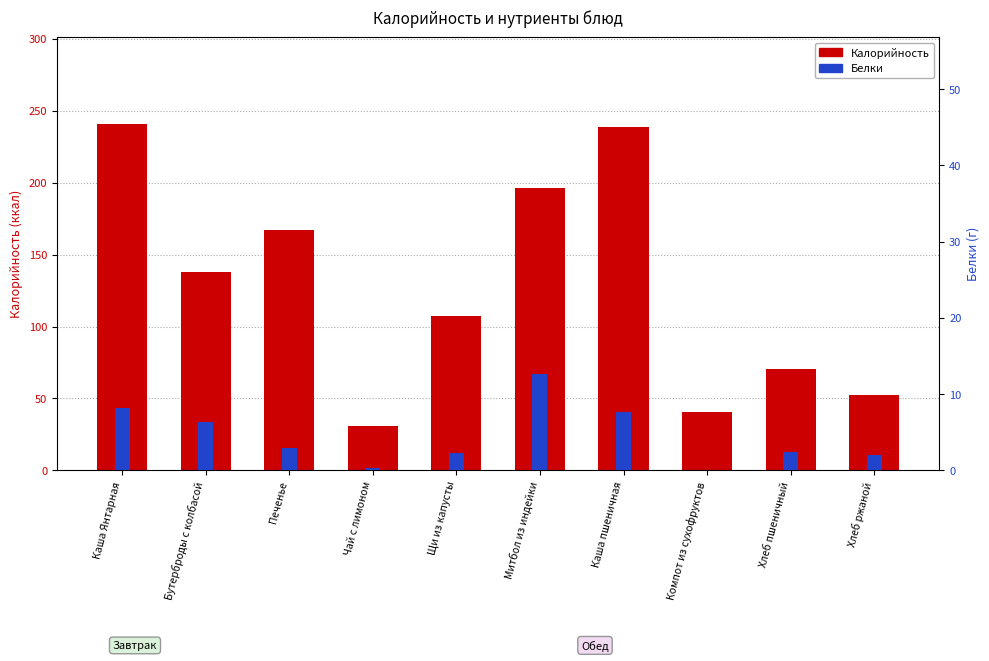

What is the sum of all Белки values?

44.7